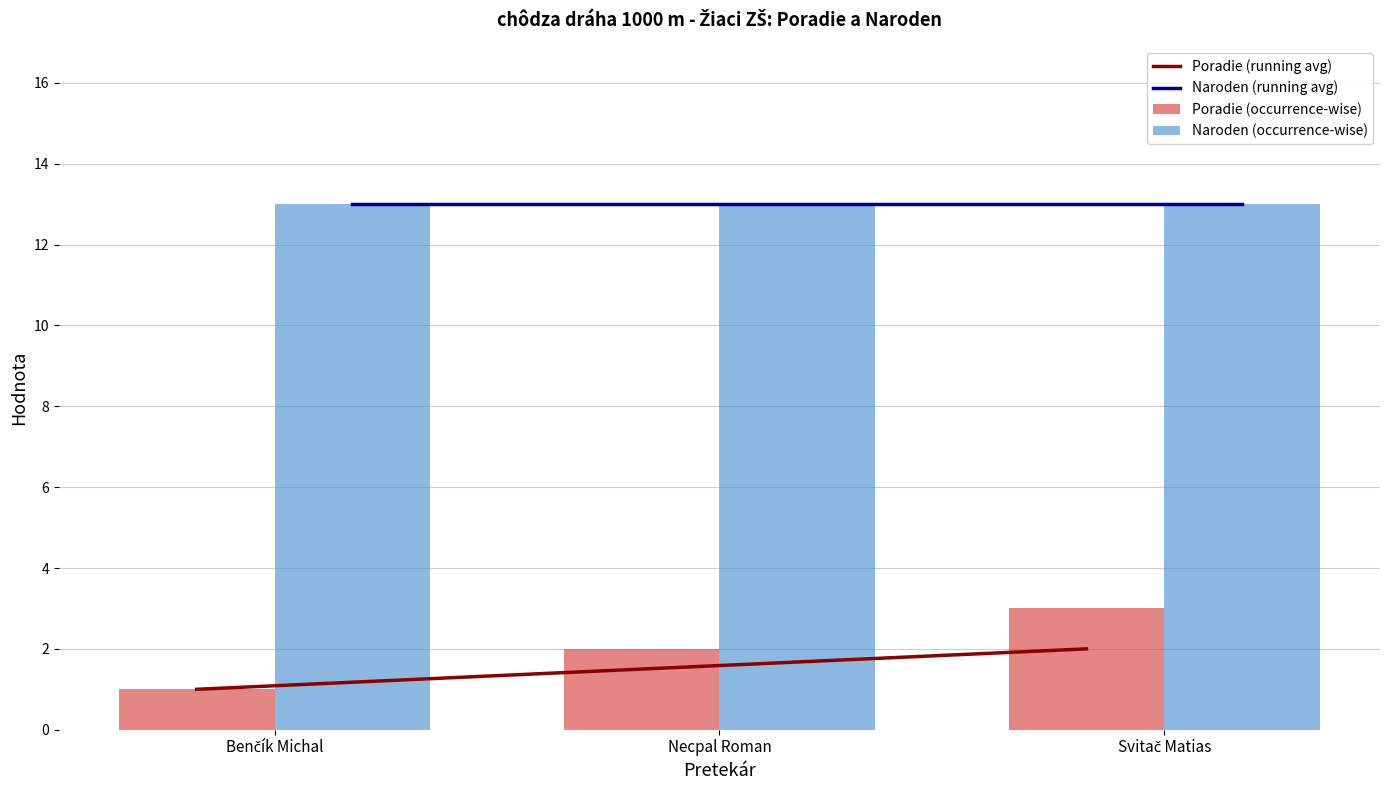

What is the spread (max minus min) of values at Svitač Matias?

11.0